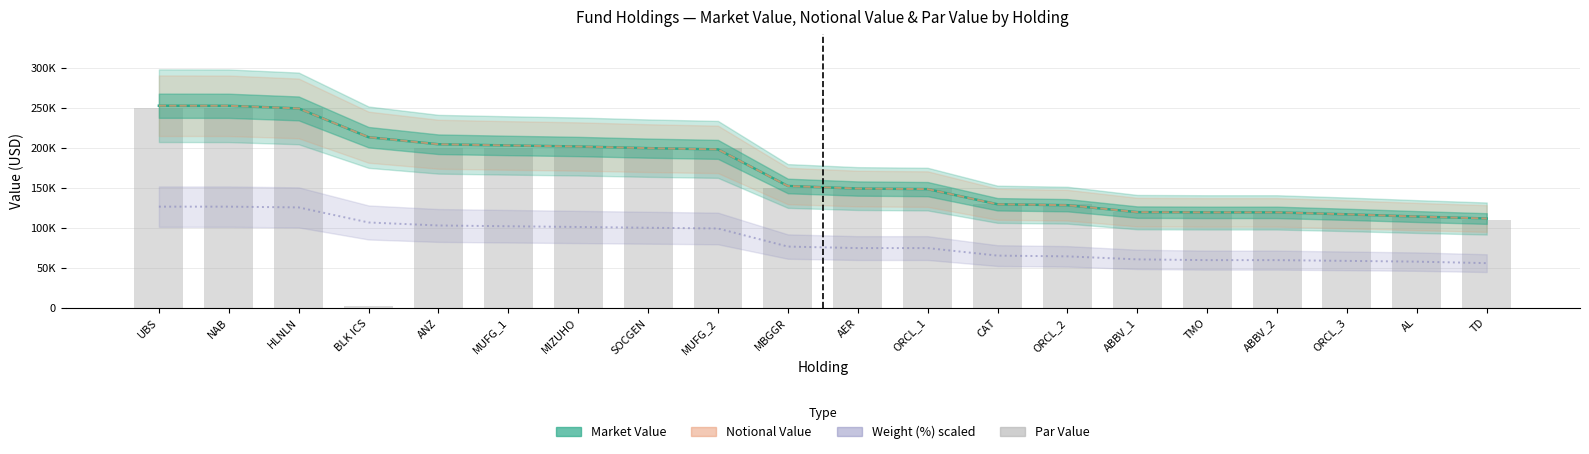

What is the difference between the Par Value values at ORCL_3 and MIZUHO?

83000.0